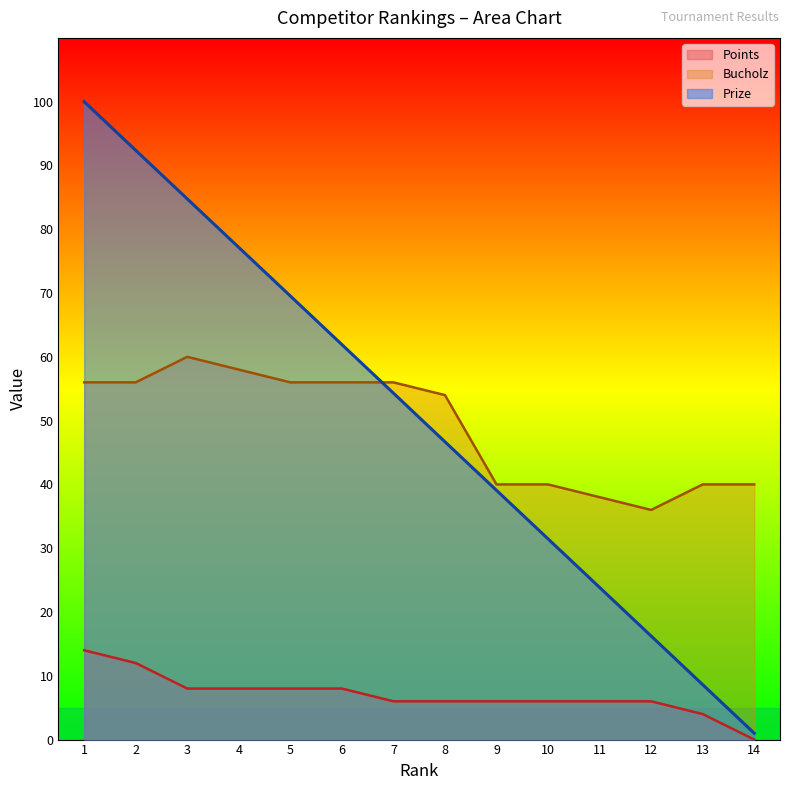

What value does the Bucholz series have at 7?

56.0